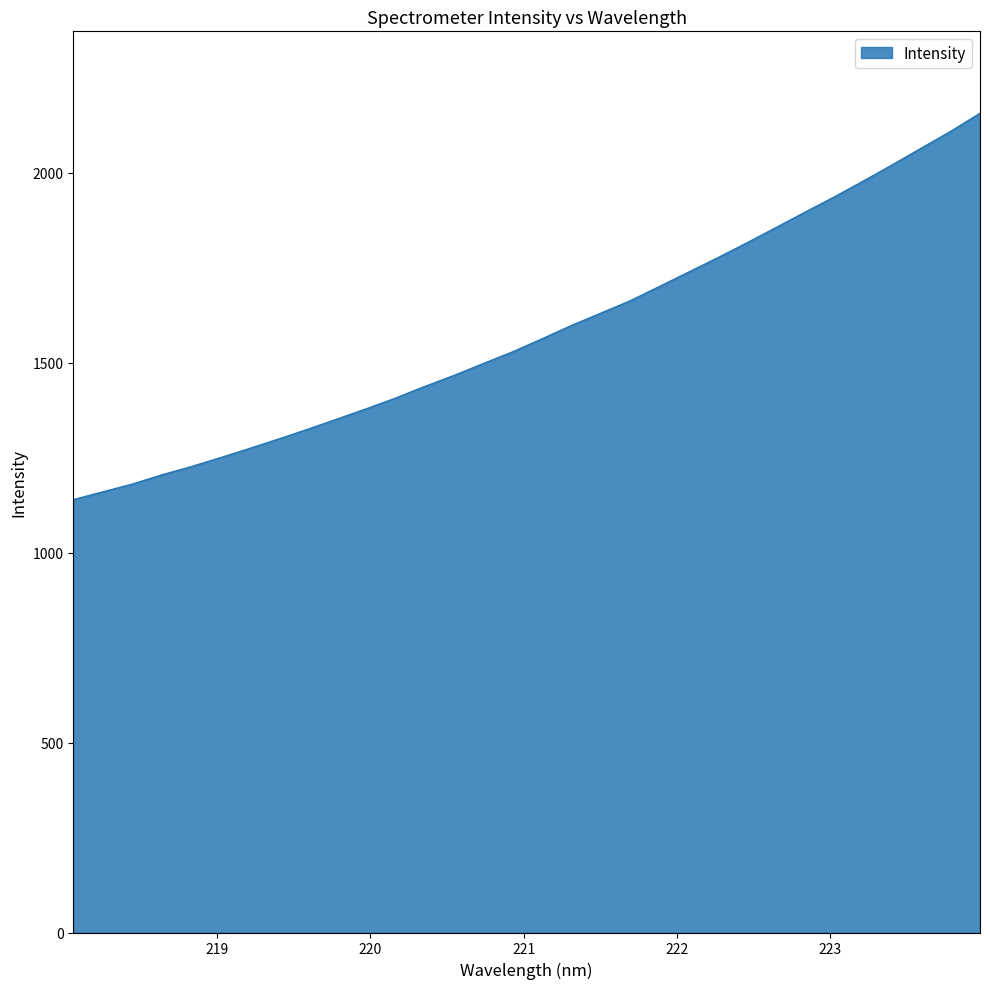

Reading left to right, transcribe all the data shown in this chart.

1139.5	1159.8	1180.0	1204.2	1225.7	1249.3	1273.6	1298.7	1324.5	1351.2	1378.4	1406.5	1437.2	1466.2	1497.5	1528.2	1562.2	1597.2	1629.5	1661.8	1699.4	1737.3	1775.2	1814.5	1854.9	1895.7	1935.8	1977.8	2020.8	2065.1	2109.0	2156.6